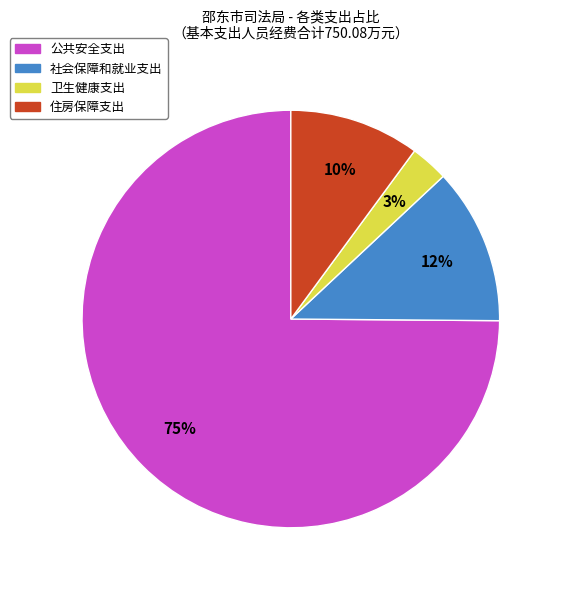

To the nearest percent, what is the average slice percentage?

25%